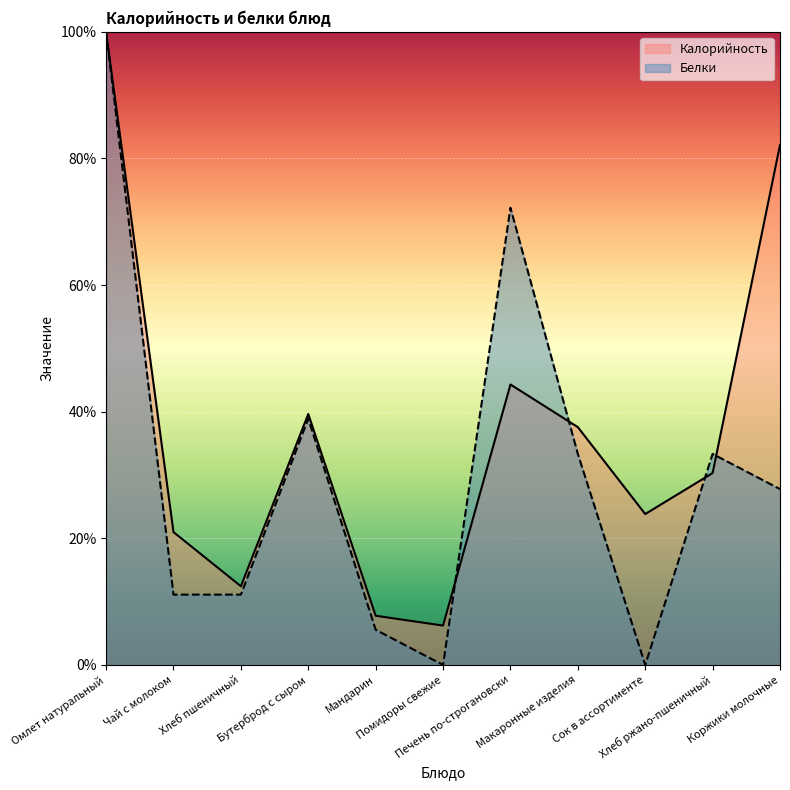

True or false: Белки and Калорийность intersect in this chart.

True